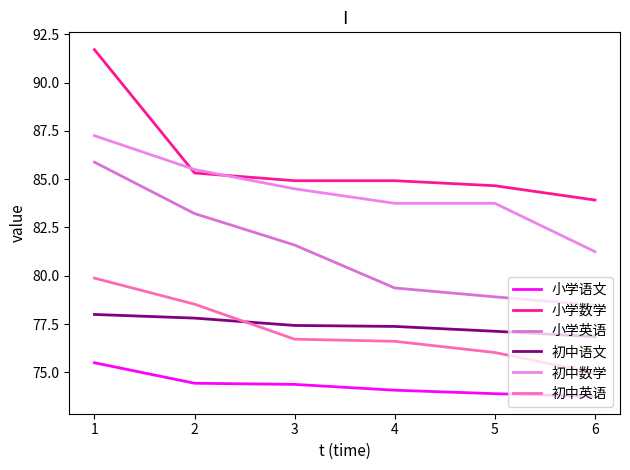

What is the difference between the maximum and minimum values in the 小学数学 series?

7.8